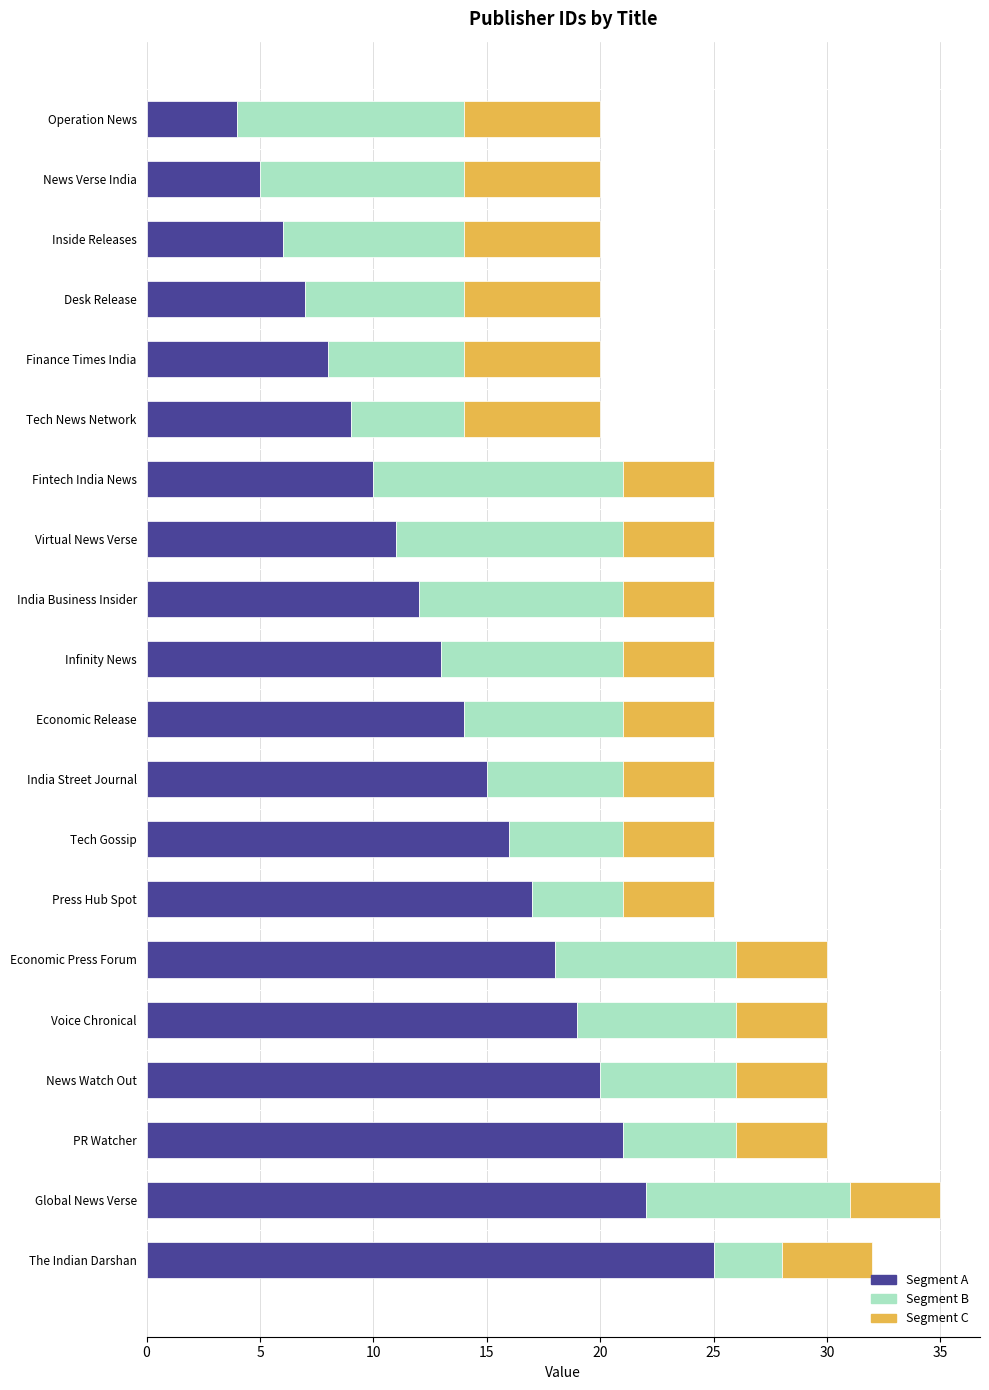

What is the minimum value for Segment A?

4